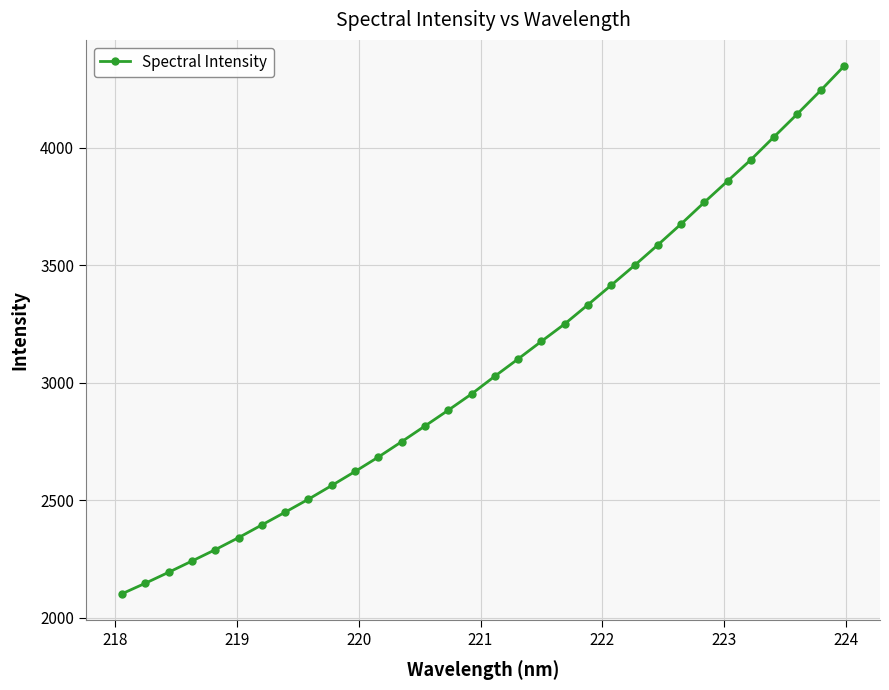

What is the greatest value displayed?

4345.8